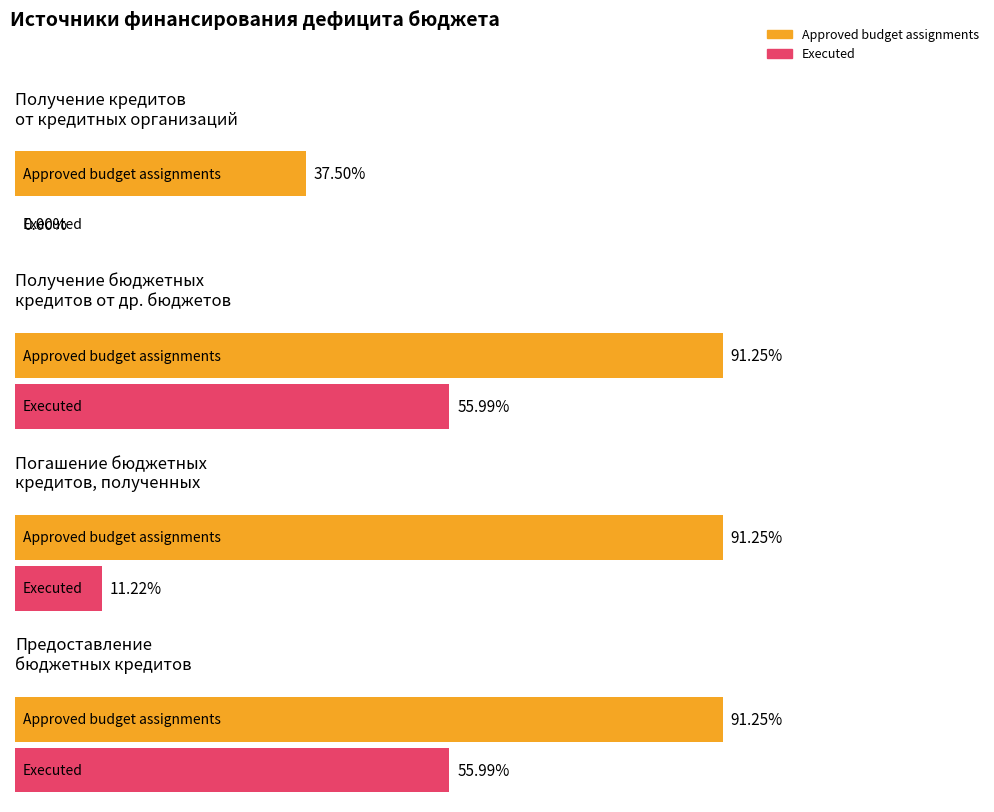

At which category is the sum across all series the highest?

Получение бюджетных кредитов от других бюджетов